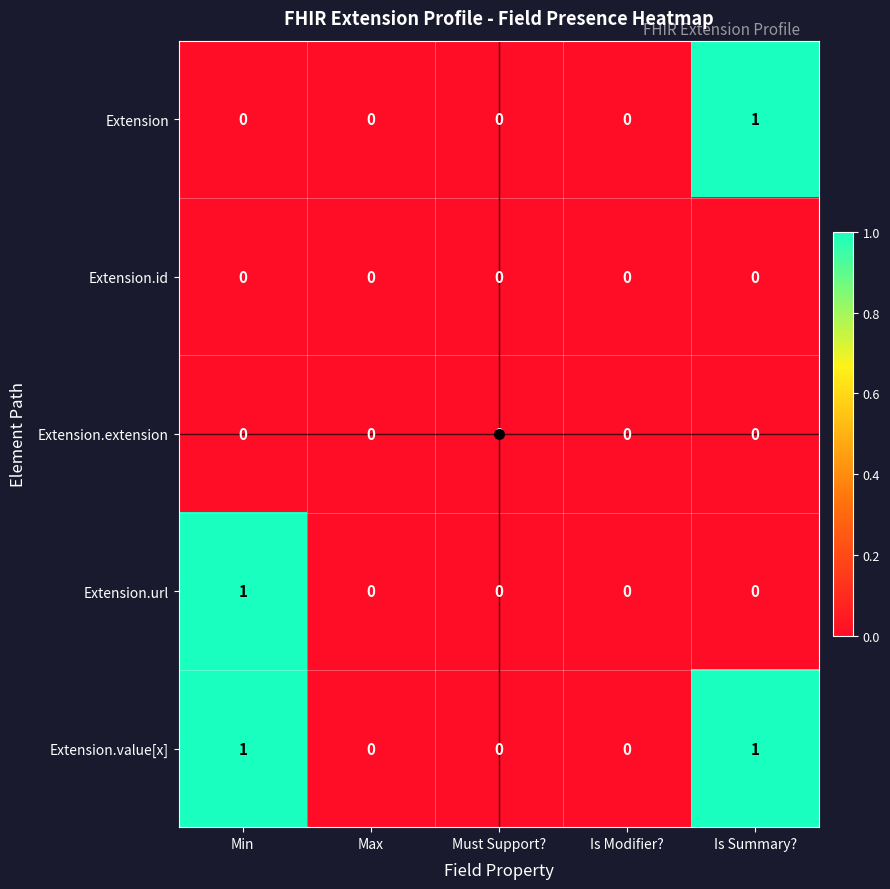

True or false: Extension has a value of 0 at Max.

True